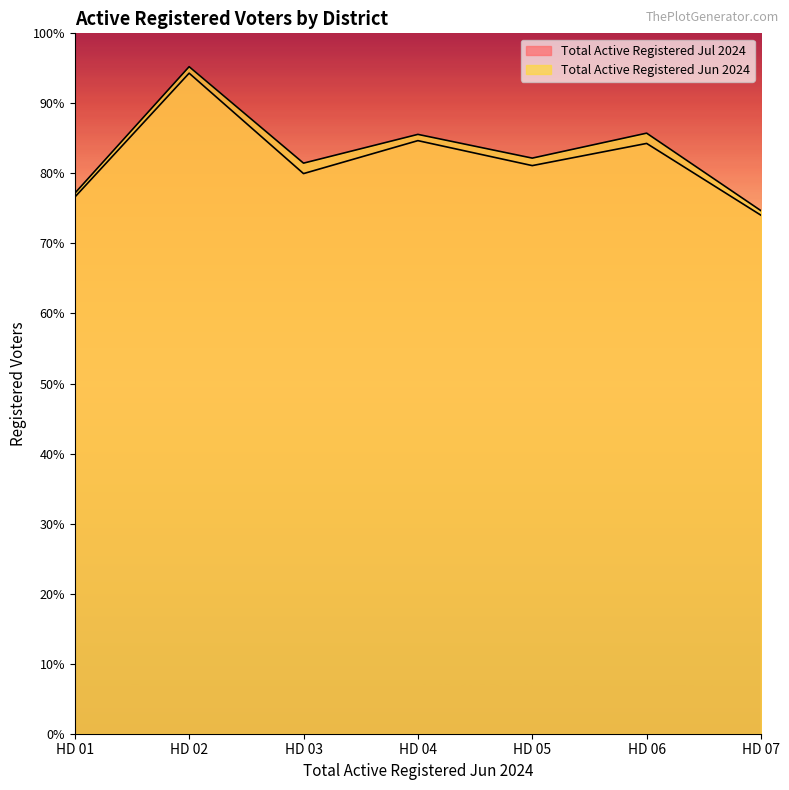

True or false: Total Active Registered Jul 2024 and Total Active Registered Jun 2024 cross at least once.

False